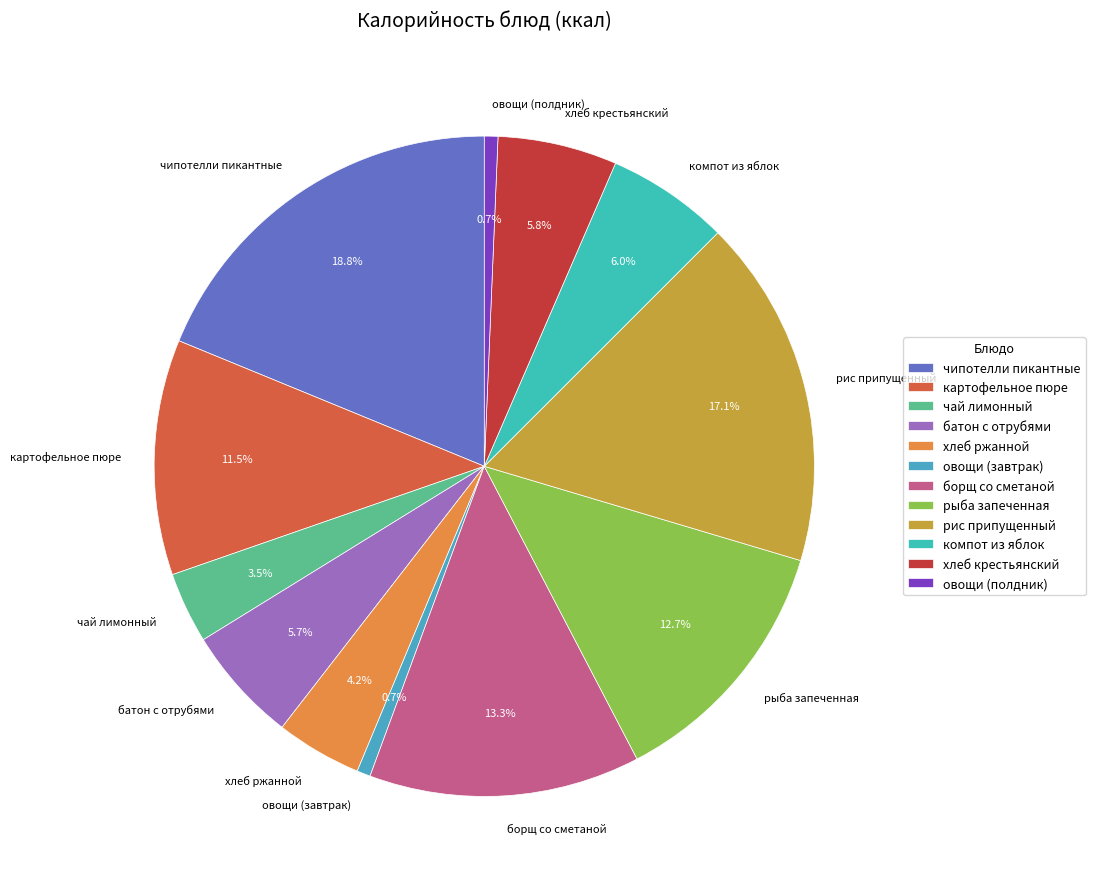

Do рис припущенный and овощи (завтрак) together represent more than half of the pie?

No